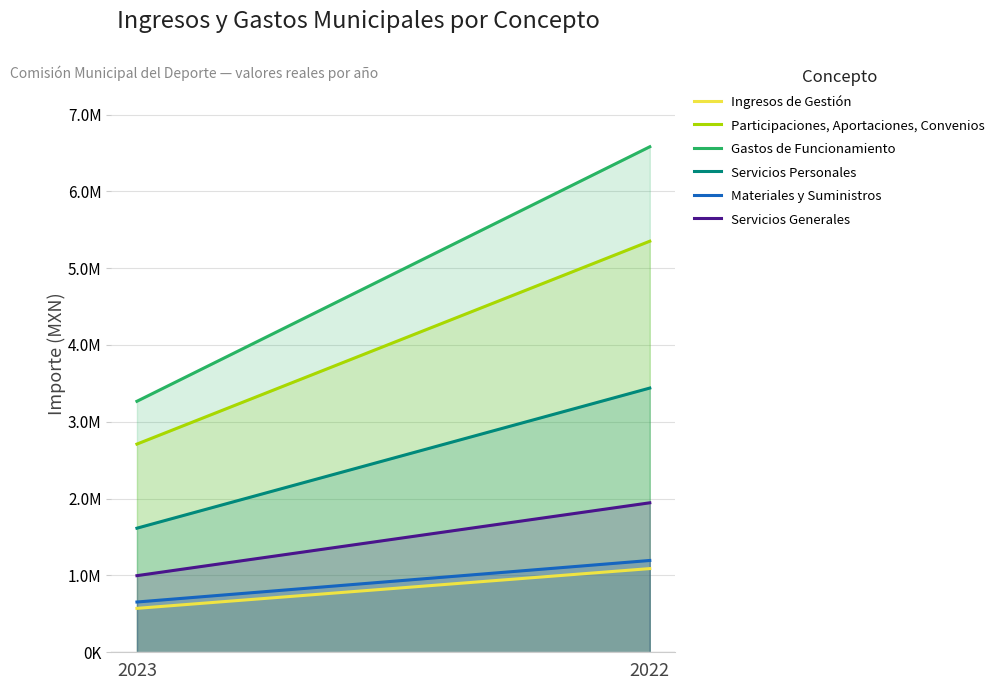

Reading right to left, transcribe all the data shown in this chart.

Ingresos de Gestión: 1089323.9	571750.6
Participaciones, Aportaciones, Convenios: 5350796.0	2710000.0
Gastos de Funcionamiento: 6580018.4	3267120.3
Servicios Personales: 3439195.2	1615303.4
Materiales y Suministros: 1194991.4	654348.8
Servicios Generales: 1945831.8	997468.1